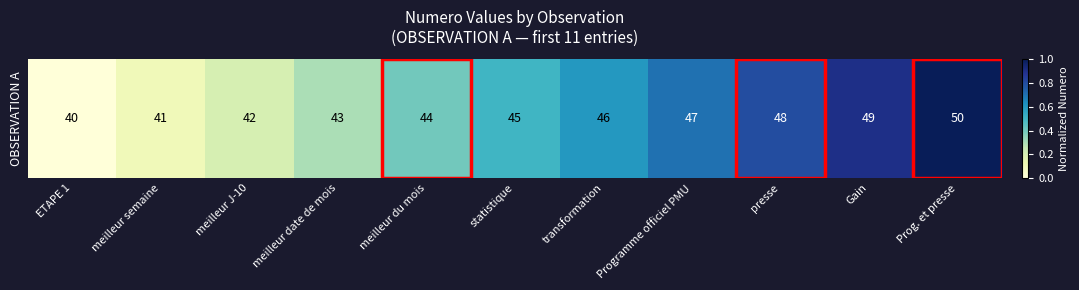

Is it true that the value at transformation is 0.6?

True